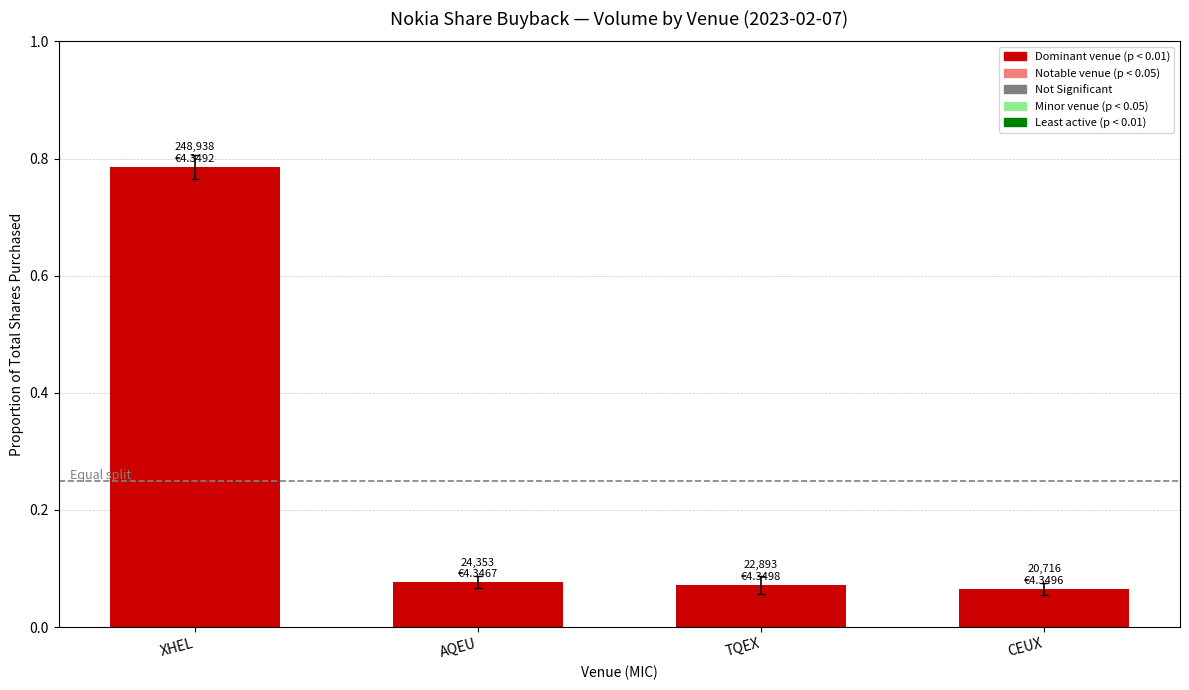

Between AQEU and CEUX, which is larger?

AQEU